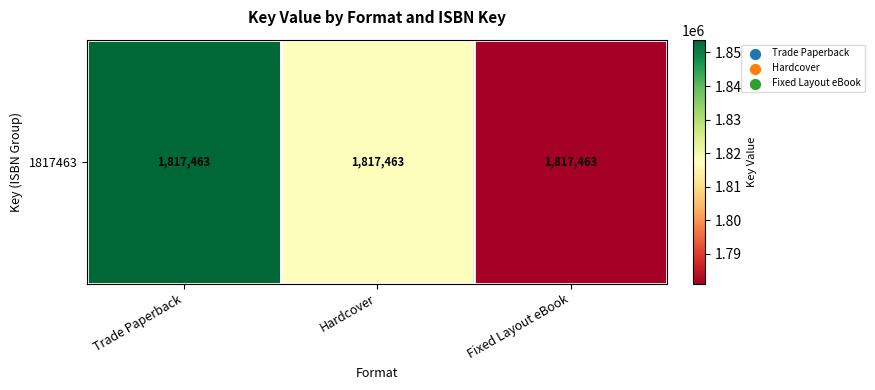

What is the sum of the values at Fixed Layout eBook and Trade Paperback?

3634926.0